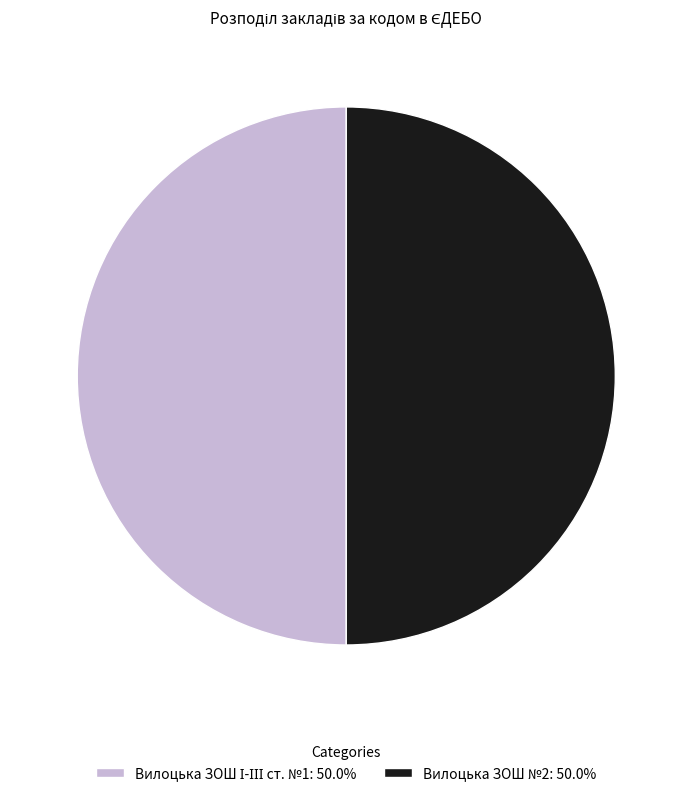

How many slices are in this pie chart?

2